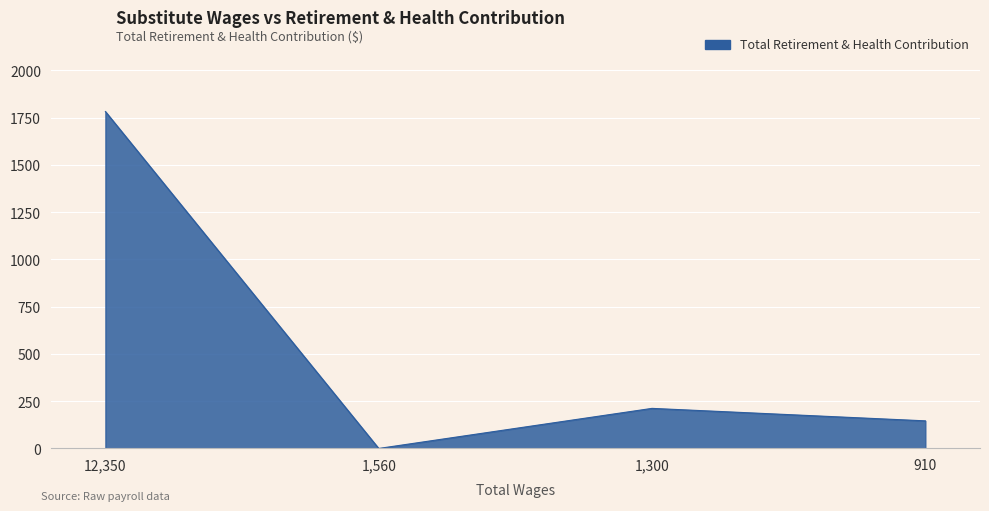

How many categories are shown in the chart?

4